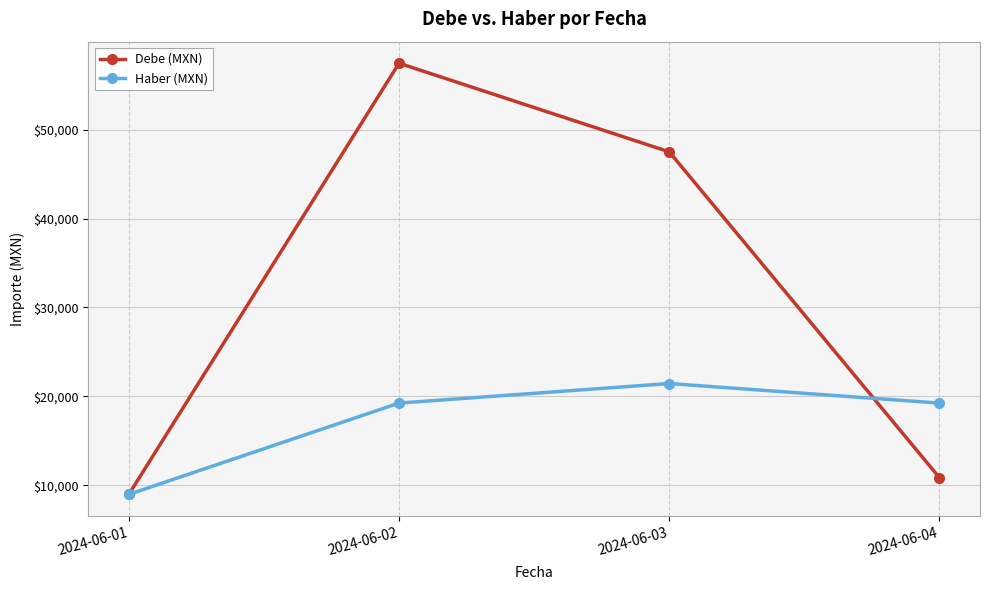

At how many categories does at least one series exceed 18182?

3